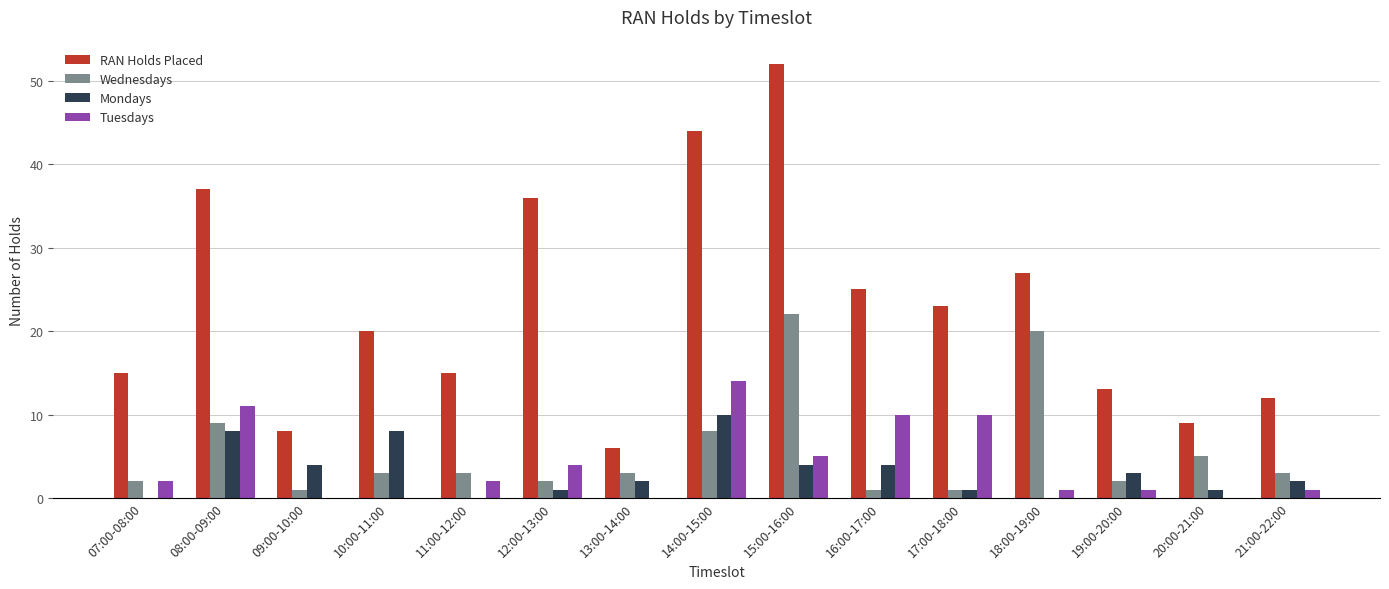

Count the number of categories in the chart.

15